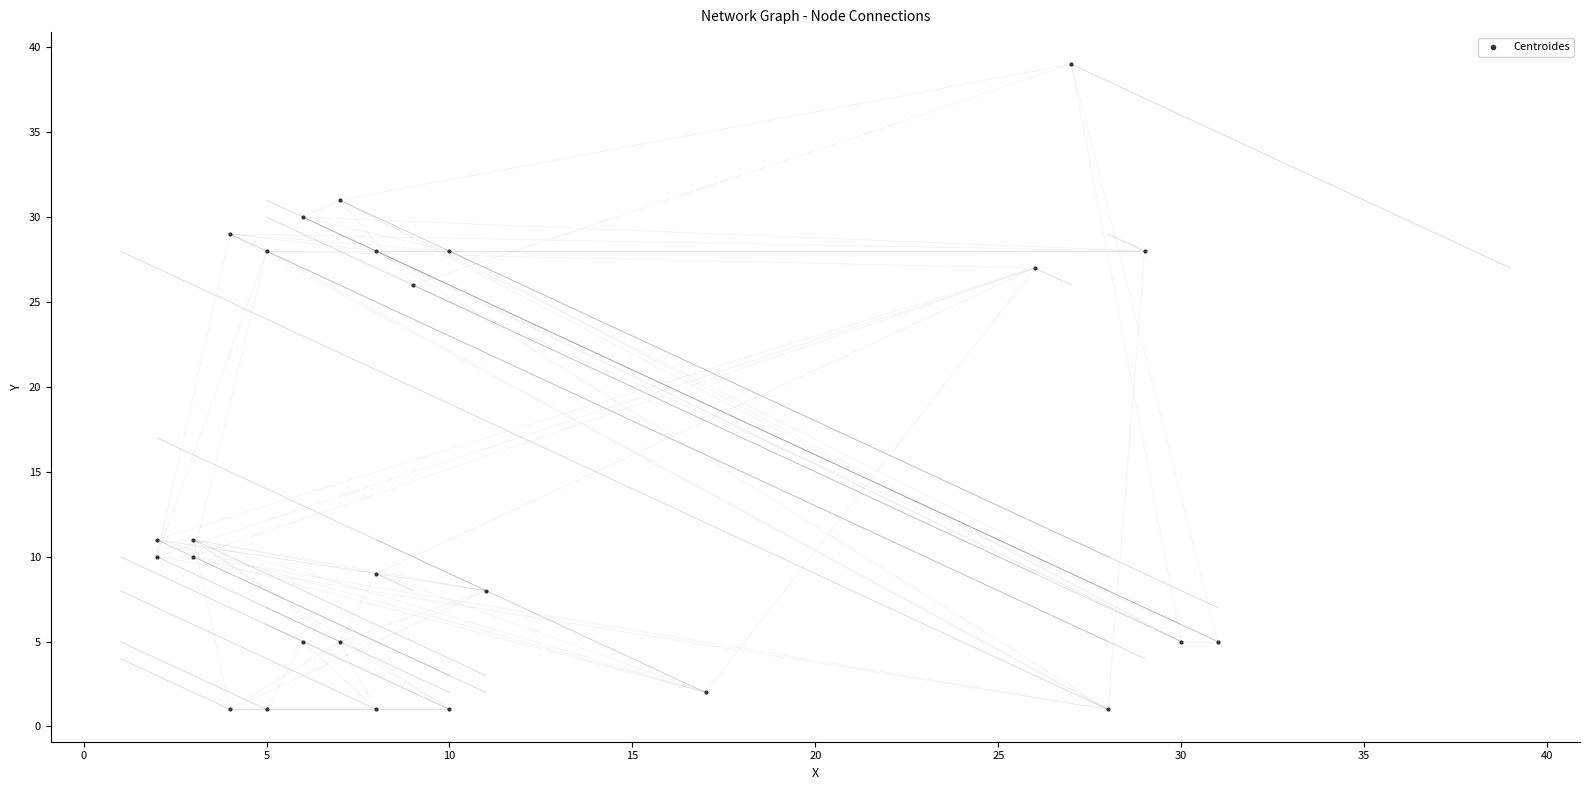

What Y value in the scatter plot is closest to 20?

26